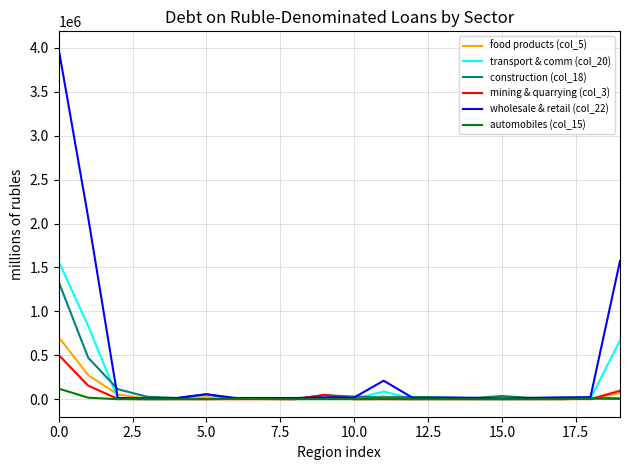

Which series has the widest spread of values?

wholesale & retail (col_22)